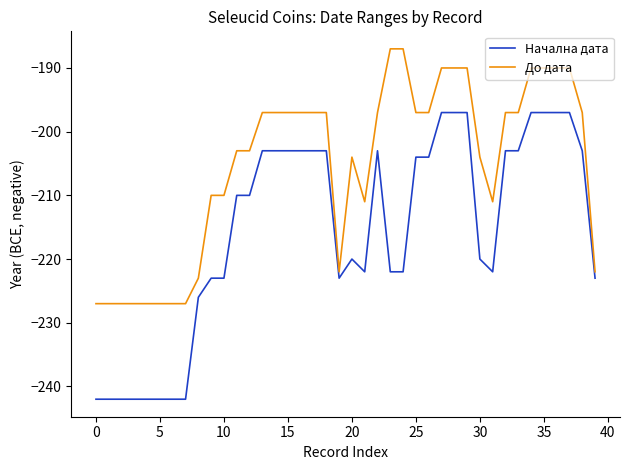

True or false: До дата and Начална дата cross at least once.

False